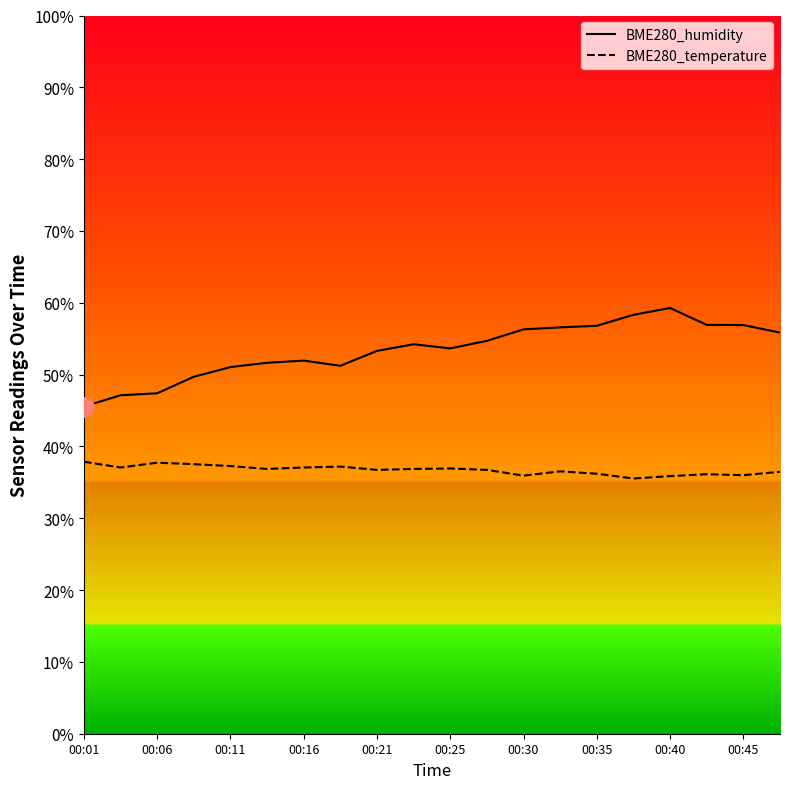

What is the minimum value shown in the chart?

35.5